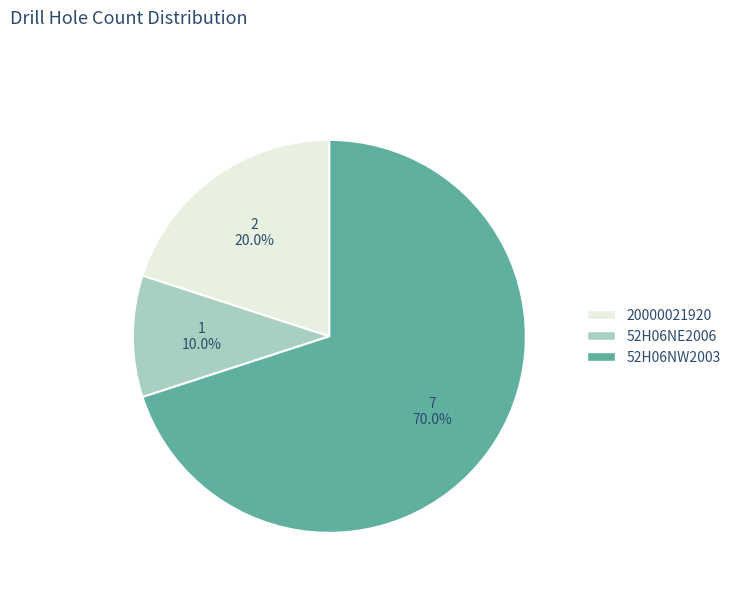

What percentage is the 20000021920 slice, to the nearest percent?

20%